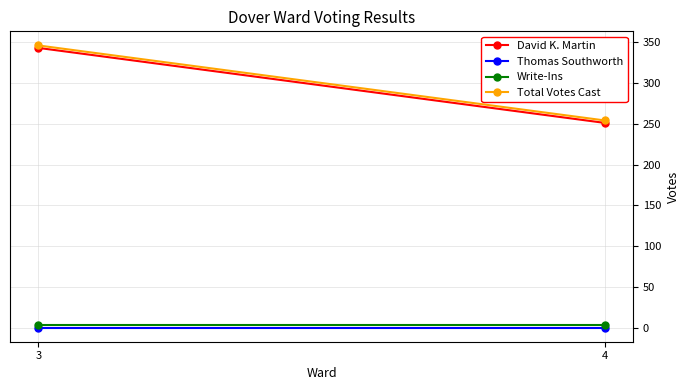

Reading right to left, list all the values displayed in this chart.

David K. Martin: 4=251	3=343
Thomas Southworth: 4=0	3=0
Write-Ins: 4=3	3=3
Total Votes Cast: 4=254	3=346